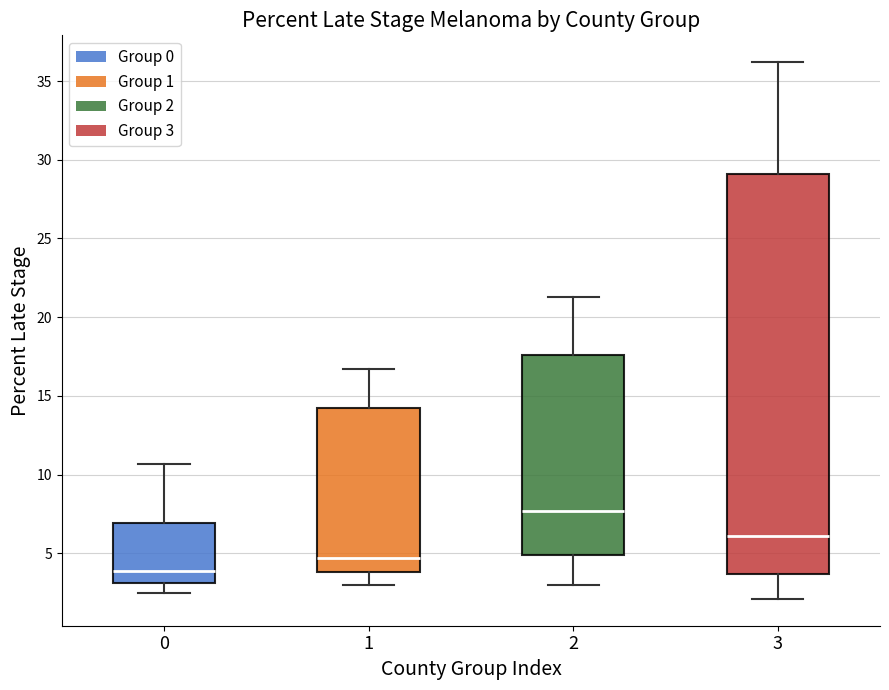

Which box's median line is the highest?

2